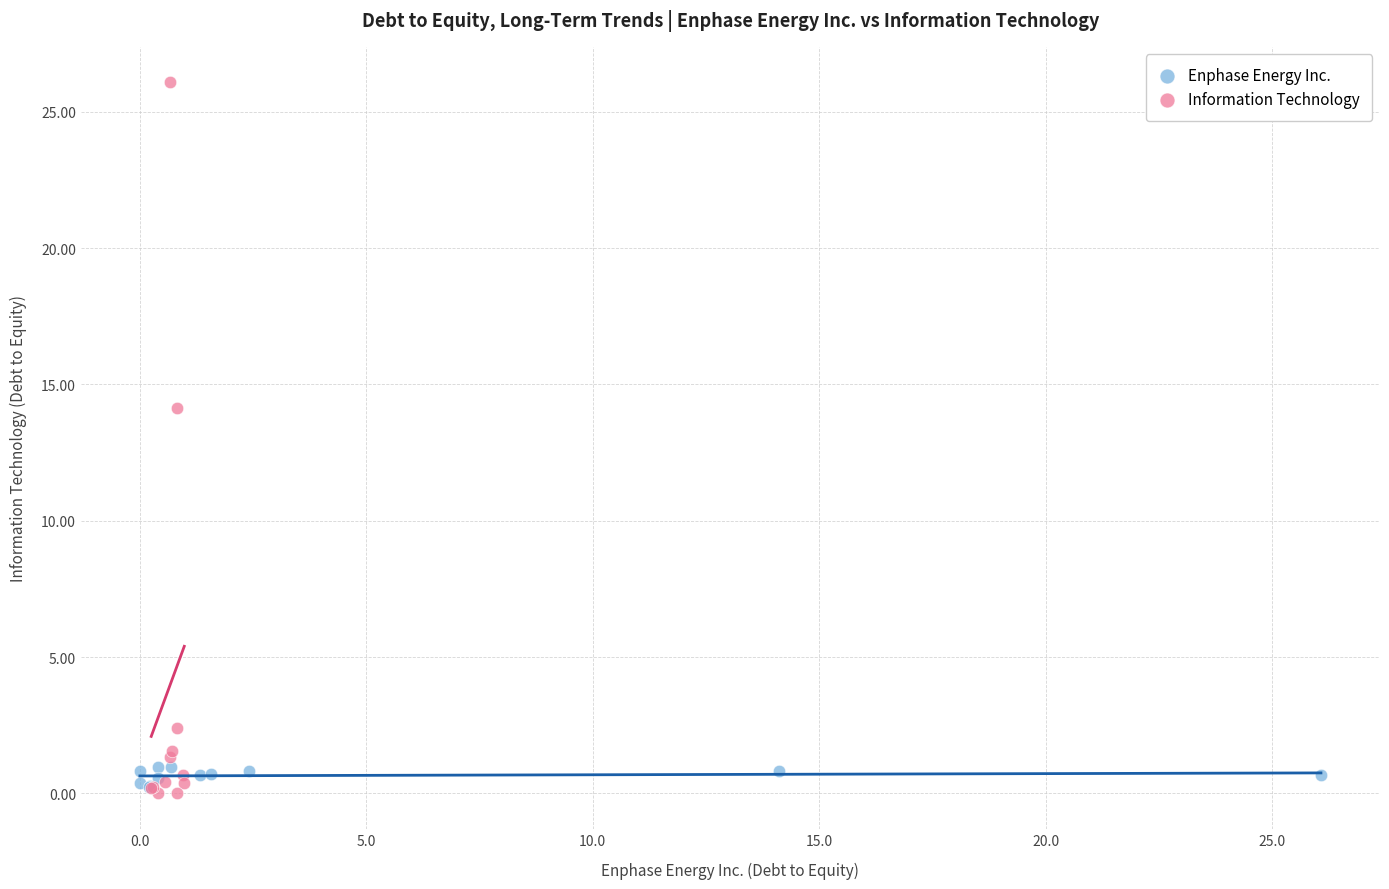

Which series contains the highest Y value?

Information Technology